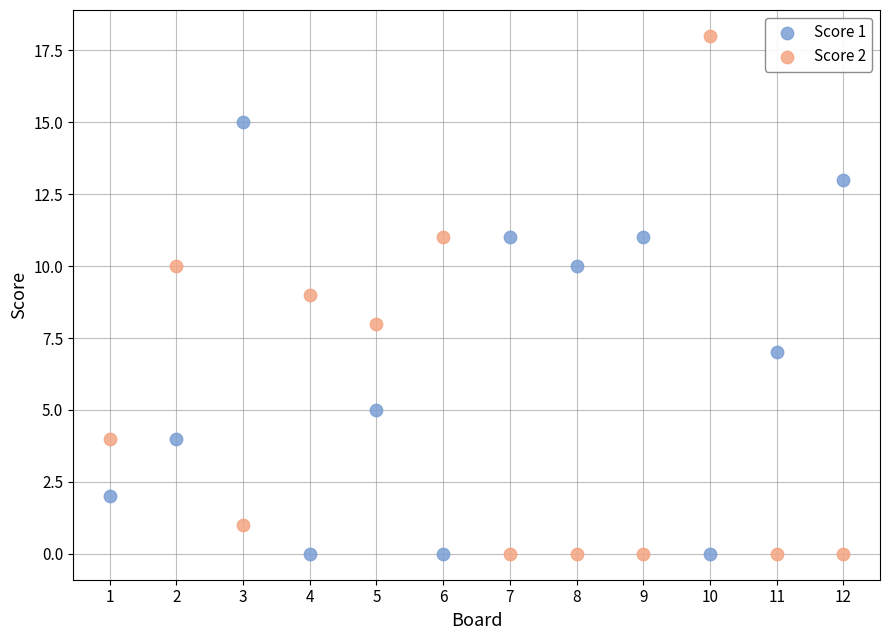

Which series contains the highest Y value?

Score 2